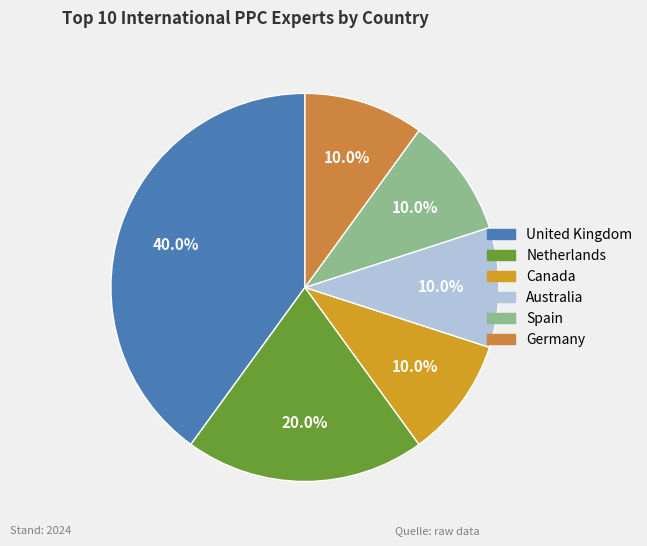

Do Germany and Spain together represent more than half of the pie?

No